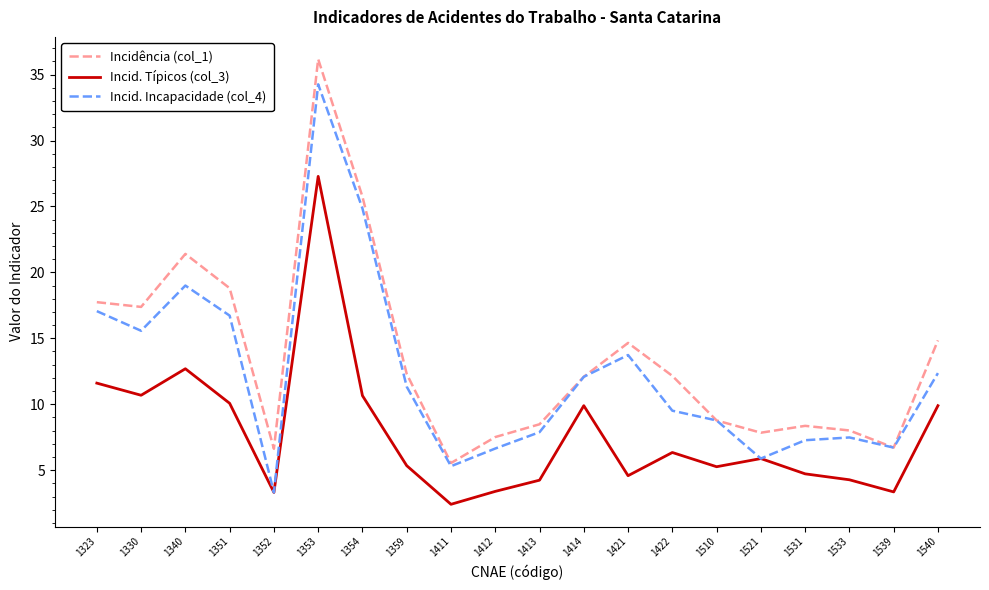

Rank the series by their average value, from highest to lowest.

Incidência (col_1), Incid. Incapacidade (col_4), Incid. Típicos (col_3)